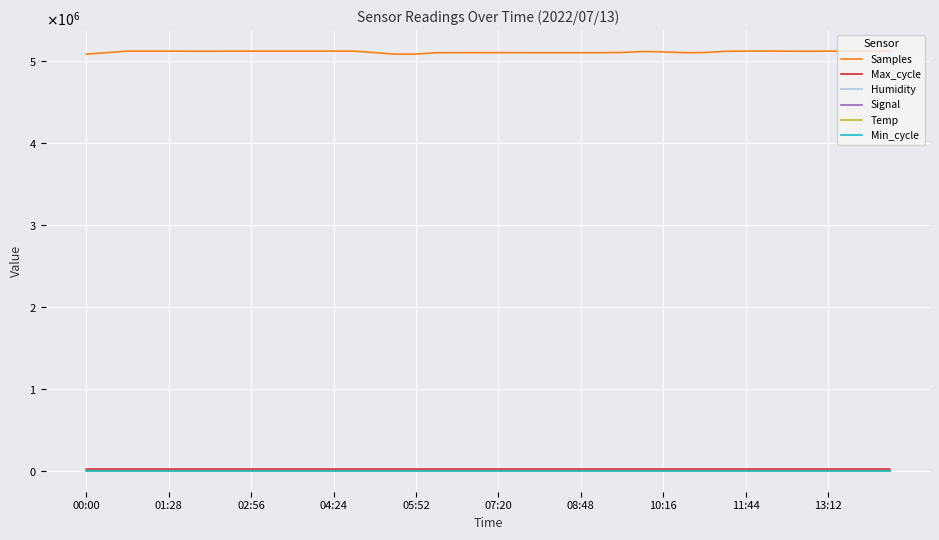

Where is the first local minimum for Signal?

04:24